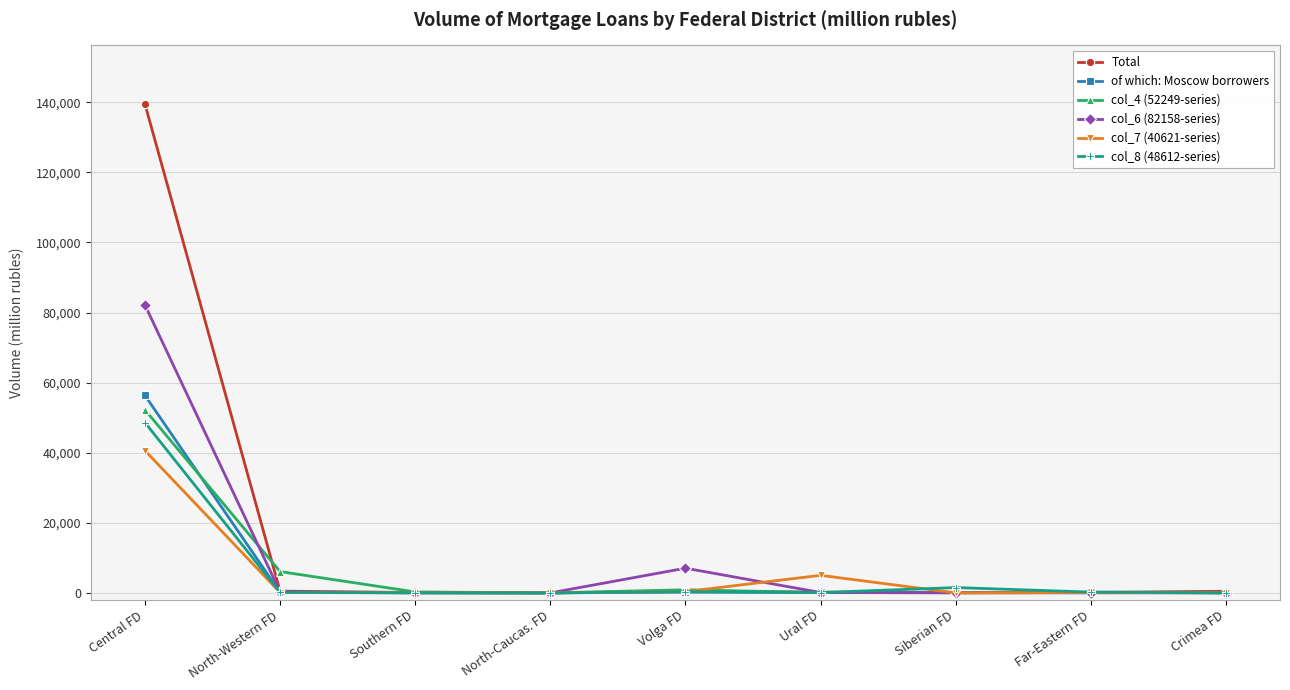

How many lines are shown in the chart?

6